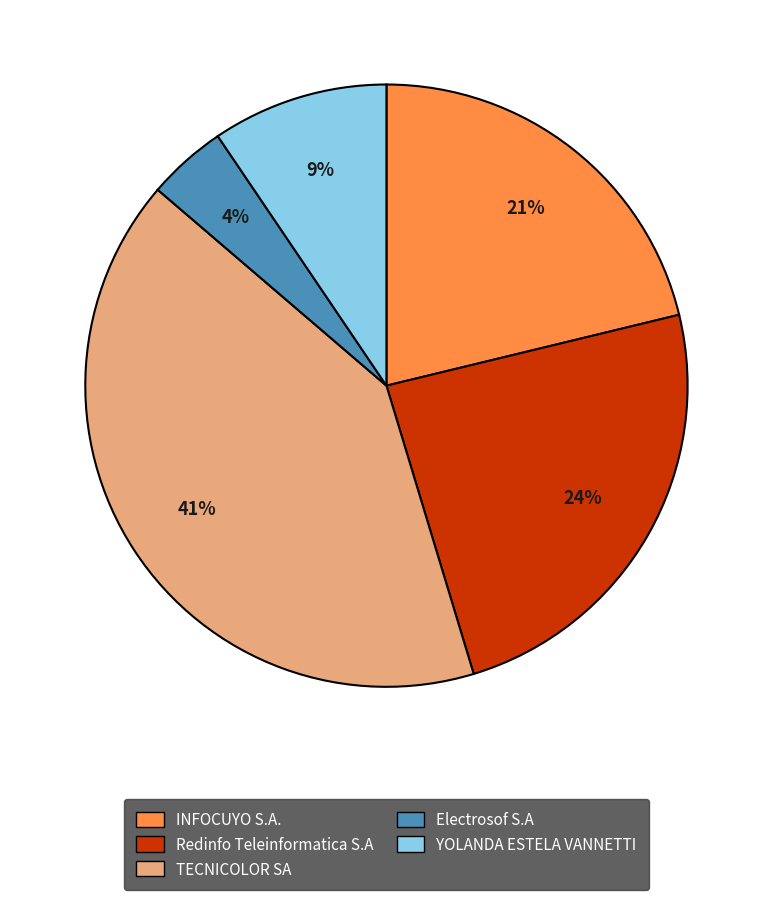

To the nearest percent, what is the difference between the largest and smallest slice percentages?

37%